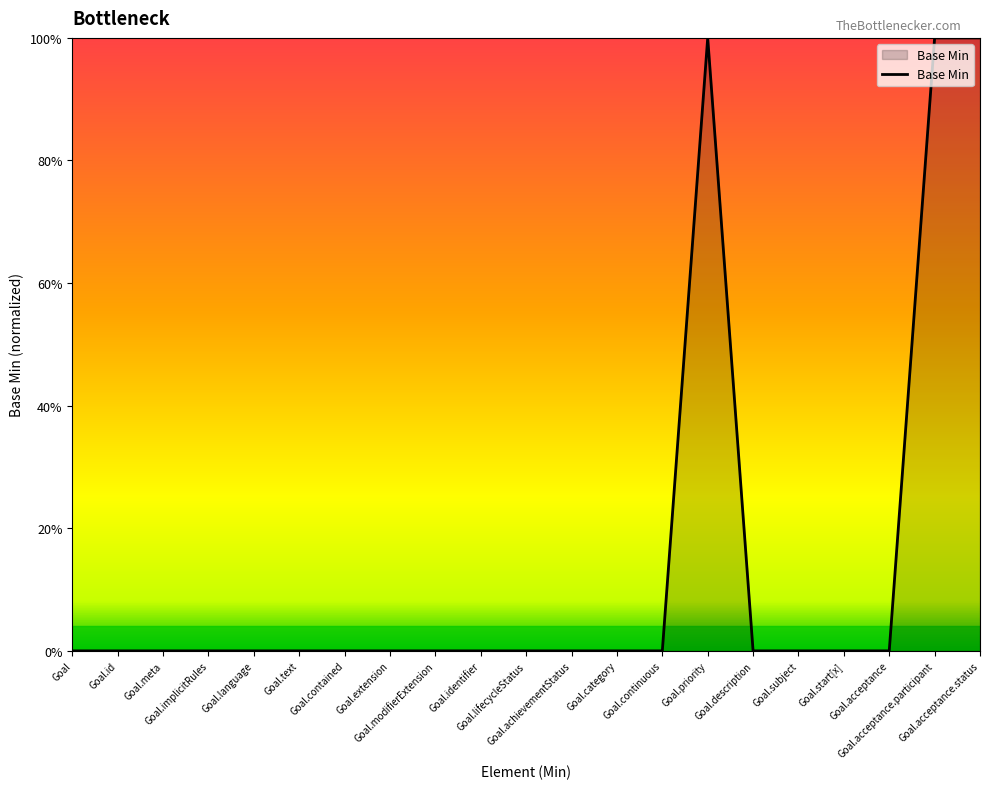

Reading left to right, what are all the values shown in this chart?

0	0	0	0	0	0	0	0	0	0	0	0	0	0	1	0	0	0	0	1	1